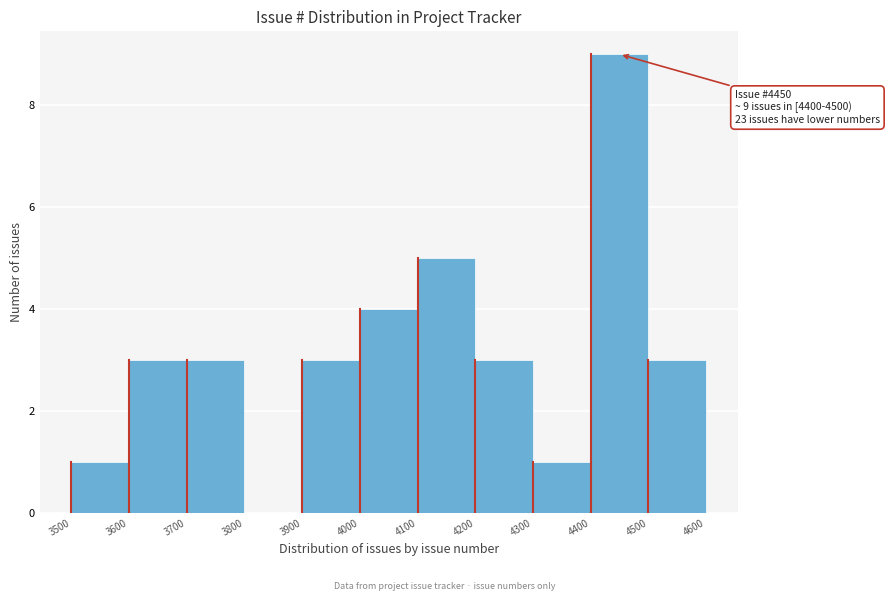

Which range on the x-axis has the tallest bar?

4400 to 4500